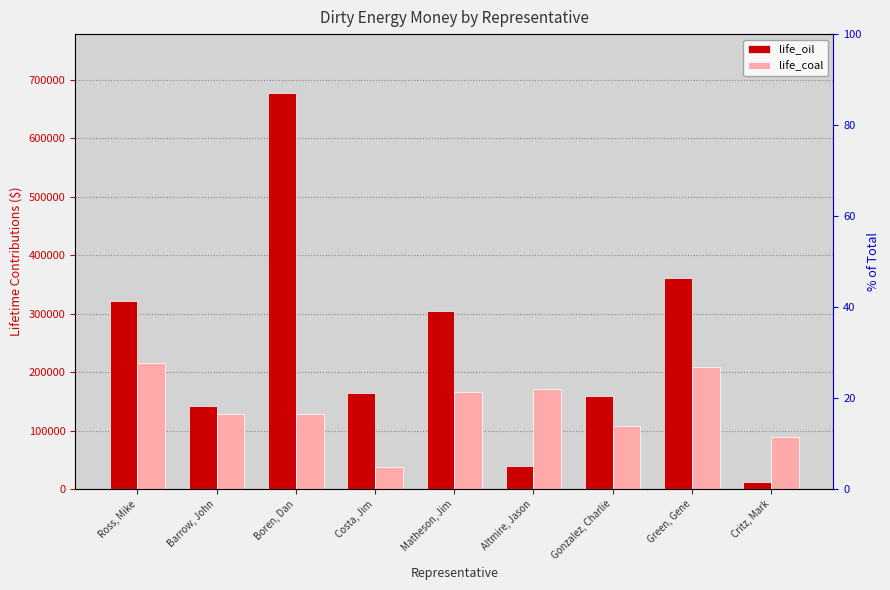

How many bars are there in total?

18